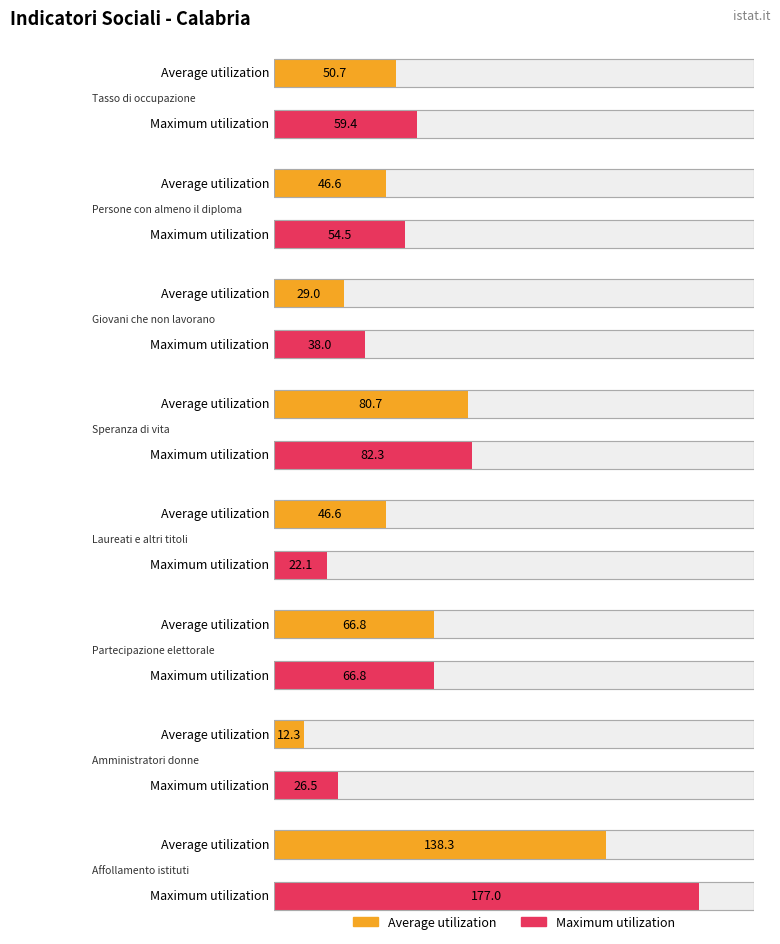

Between Affollamento istituti and Partecipazione elettorale, which is larger?

Affollamento istituti